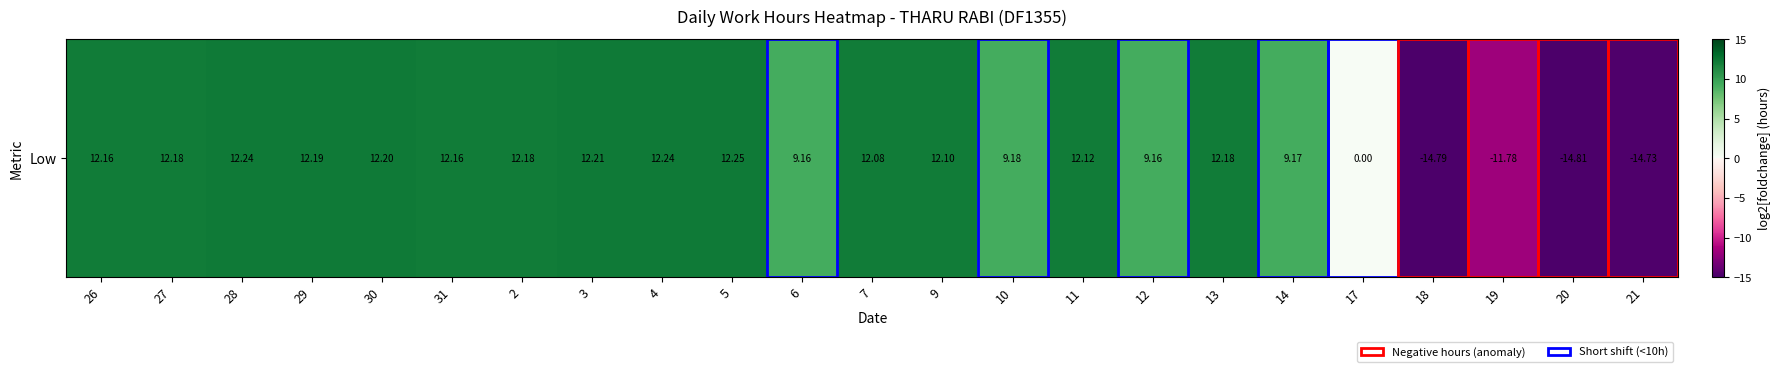

Which category has the highest value across all series?

5